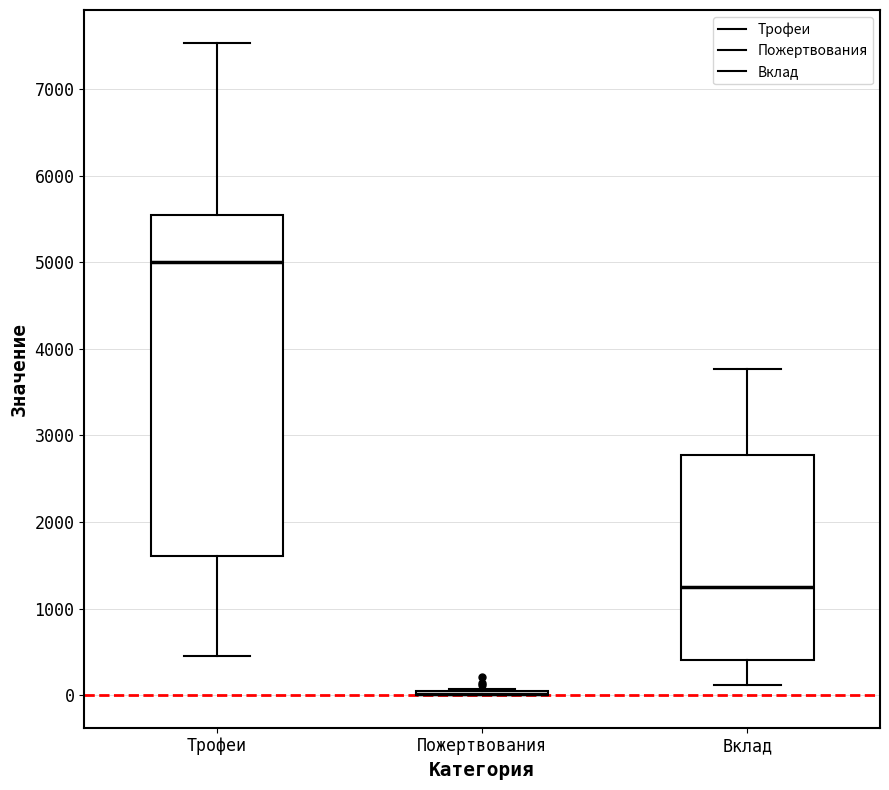

Reading left to right, read every box against the y-axis: the position of its median line, the range the box covers, and the ends of its whiskers. The values are not printed on the chart, so give them approximately, as read against the axis.

Трофеи: median 5000, box 1600 to 5500, whiskers 500 to 7500
Пожертвования: box collapsed to a line at 0, whiskers 0 to 100
Вклад: median 1300, box 400 to 2800, whiskers 100 to 3800